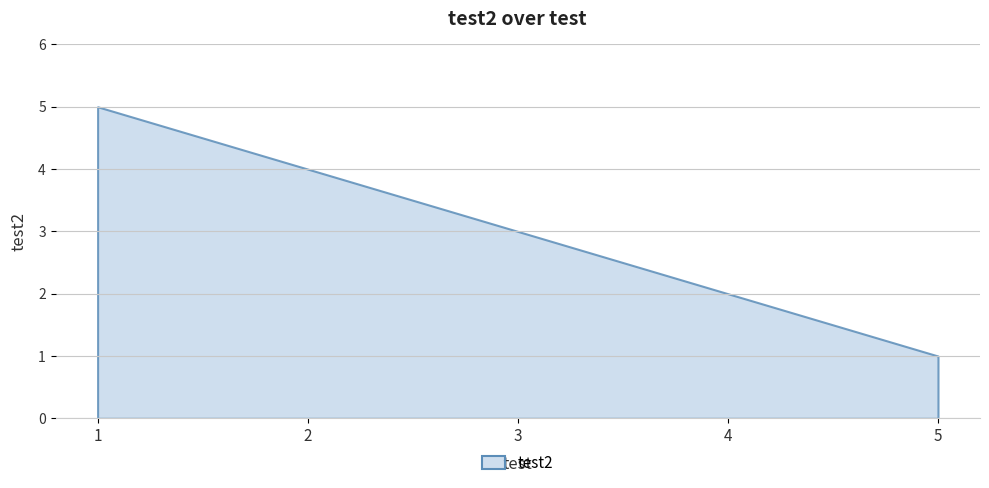

How many data points does each series have?

5